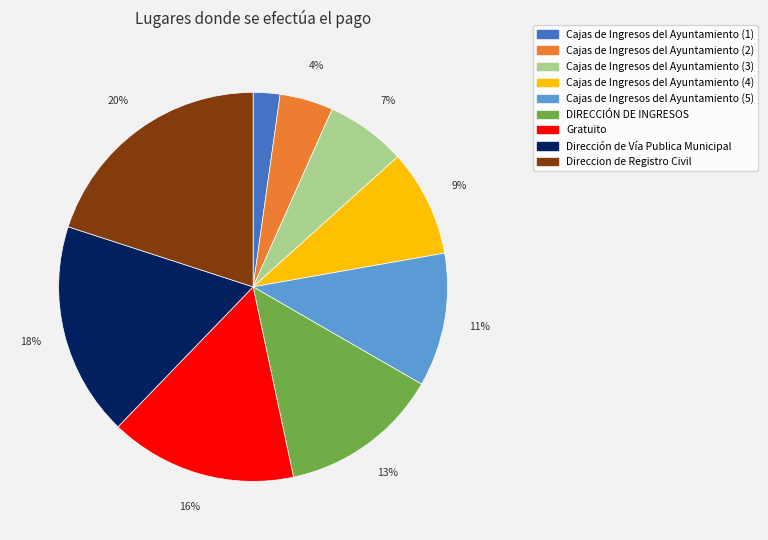

Combined, do DIRECCIÓN DE INGRESOS and Direccion de Registro Civil account for over 50%?

No